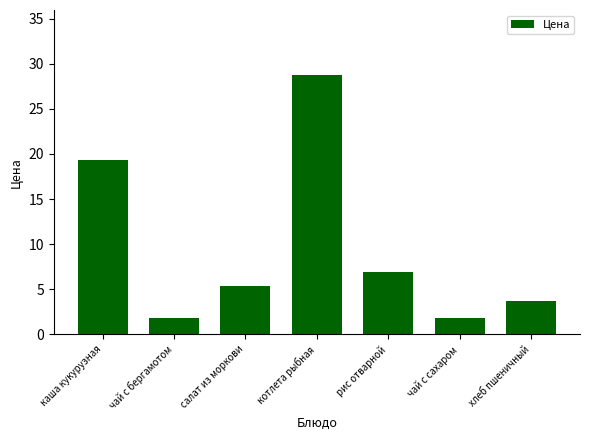

What is the greatest value displayed?

28.8